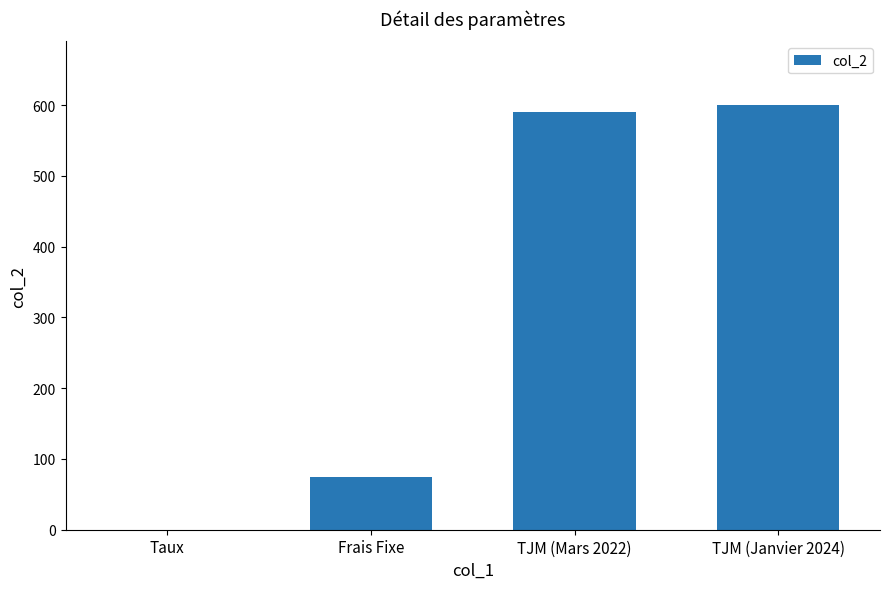

What is the maximum value shown in the chart?

600.0